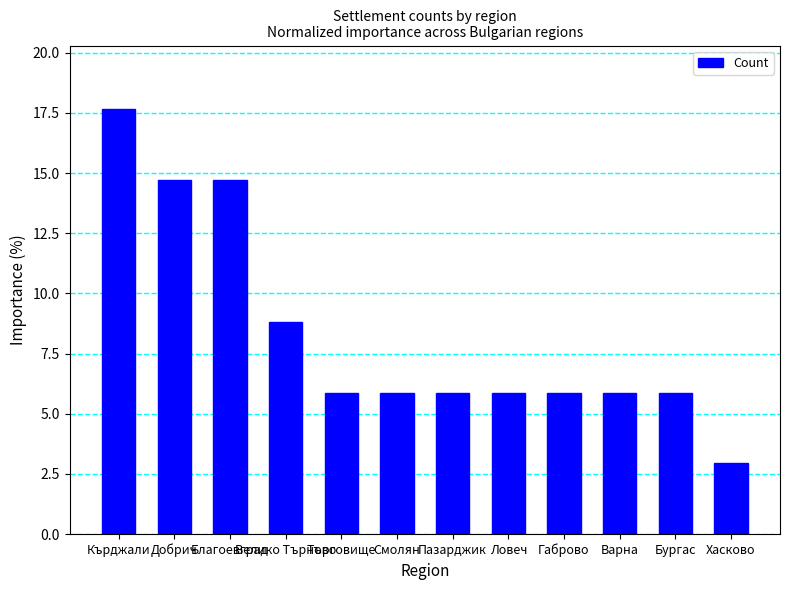

What is the difference between the maximum and minimum values?

14.7